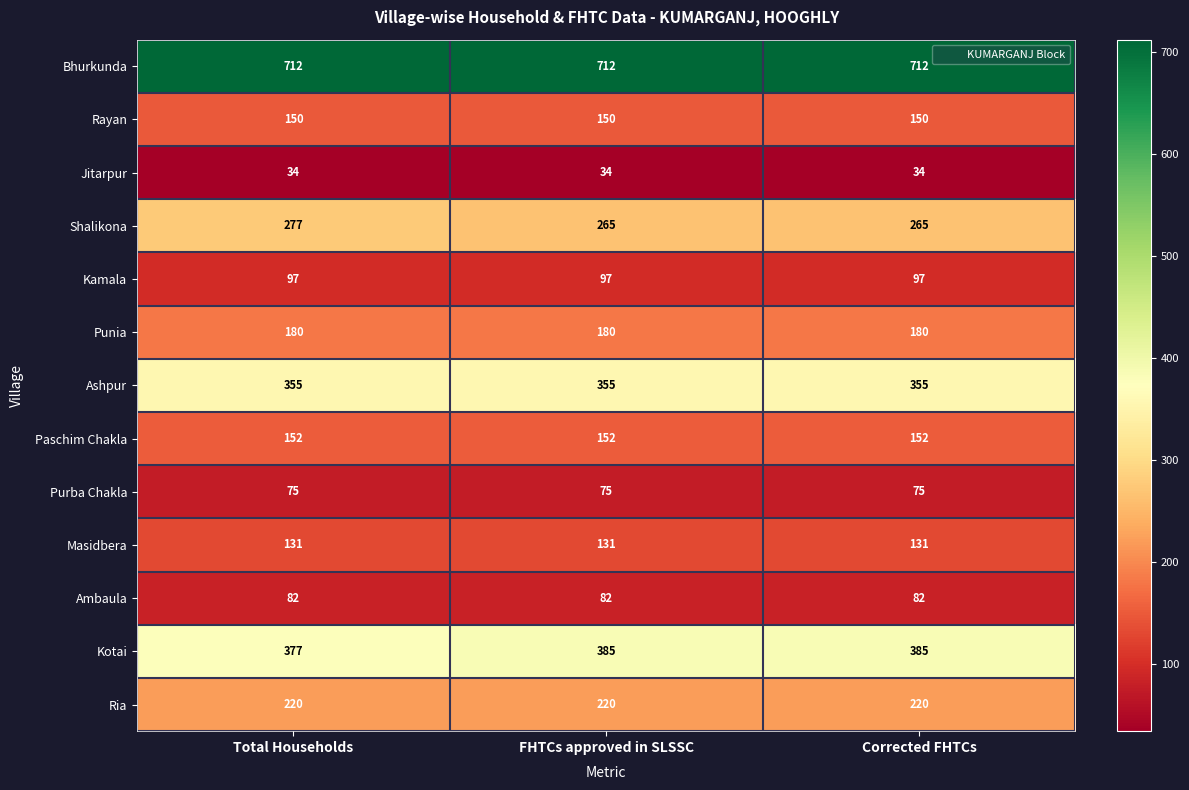

The value of Bhurkunda at Corrected FHTCs is 712. True or false?

True